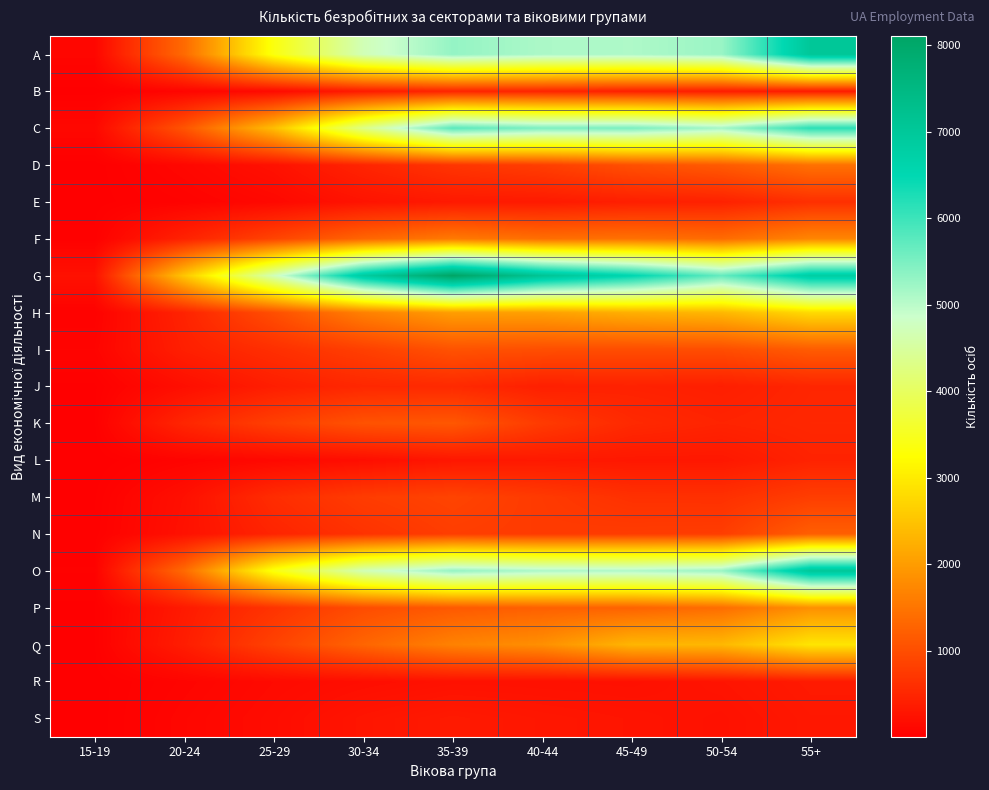

Reading left to right, transcribe all the data shown in this chart.

A: 15-19=91	20-24=1355	25-29=3360	30-34=4695	35-39=5301	40-44=5117	45-49=5097	50-54=5260	55+=7027
B: 15-19=9	20-24=75	25-29=143	30-34=350	35-39=469	40-44=465	45-49=411	50-54=366	55+=342
C: 15-19=108	20-24=1080	25-29=2421	30-34=4307	35-39=5768	40-44=5489	45-49=5505	50-54=5175	55+=6151
D: 15-19=7	20-24=102	25-29=231	30-34=475	35-39=684	40-44=798	45-49=1026	50-54=1160	55+=1448
E: 15-19=9	20-24=49	25-29=119	30-34=258	35-39=332	40-44=340	45-49=403	50-54=433	55+=615
F: 15-19=25	20-24=445	25-29=876	30-34=1304	35-39=1561	40-44=1412	45-49=1448	50-54=1374	55+=1713
G: 15-19=230	20-24=2526	25-29=4705	30-34=6860	35-39=8106	40-44=7113	45-49=6532	50-54=5683	55+=6800
H: 15-19=38	20-24=458	25-29=1007	30-34=1636	35-39=2016	40-44=2043	45-49=2238	50-54=2336	55+=2782
I: 15-19=67	20-24=409	25-29=607	30-34=818	35-39=1058	40-44=1003	45-49=987	50-54=995	55+=1178
J: 15-19=14	20-24=195	25-29=392	30-34=512	35-39=539	40-44=410	45-49=436	50-54=397	55+=491
K: 15-19=15	20-24=491	25-29=815	30-34=1057	35-39=1121	40-44=755	45-49=536	50-54=463	55+=510
L: 15-19=3	20-24=60	25-29=122	30-34=192	35-39=302	40-44=333	45-49=314	50-54=313	55+=452
M: 15-19=16	20-24=211	25-29=577	30-34=774	35-39=871	40-44=747	45-49=630	50-54=622	55+=796
N: 15-19=24	20-24=230	25-29=472	30-34=650	35-39=793	40-44=758	45-49=775	50-54=786	55+=1215
O: 15-19=36	20-24=1355	25-29=3360	30-34=4695	35-39=5301	40-44=5117	45-49=5097	50-54=5260	55+=7027
P: 15-19=15	20-24=343	25-29=665	30-34=982	35-39=1147	40-44=1236	45-49=1261	50-54=1399	55+=1843
Q: 15-19=17	20-24=382	25-29=847	30-34=1293	35-39=1663	40-44=1837	45-49=2317	50-54=2348	55+=2930
R: 15-19=8	20-24=71	25-29=145	30-34=191	35-39=232	40-44=226	45-49=216	50-54=270	55+=346
S: 15-19=5	20-24=95	25-29=172	30-34=281	35-39=344	40-44=300	45-49=269	50-54=233	55+=317